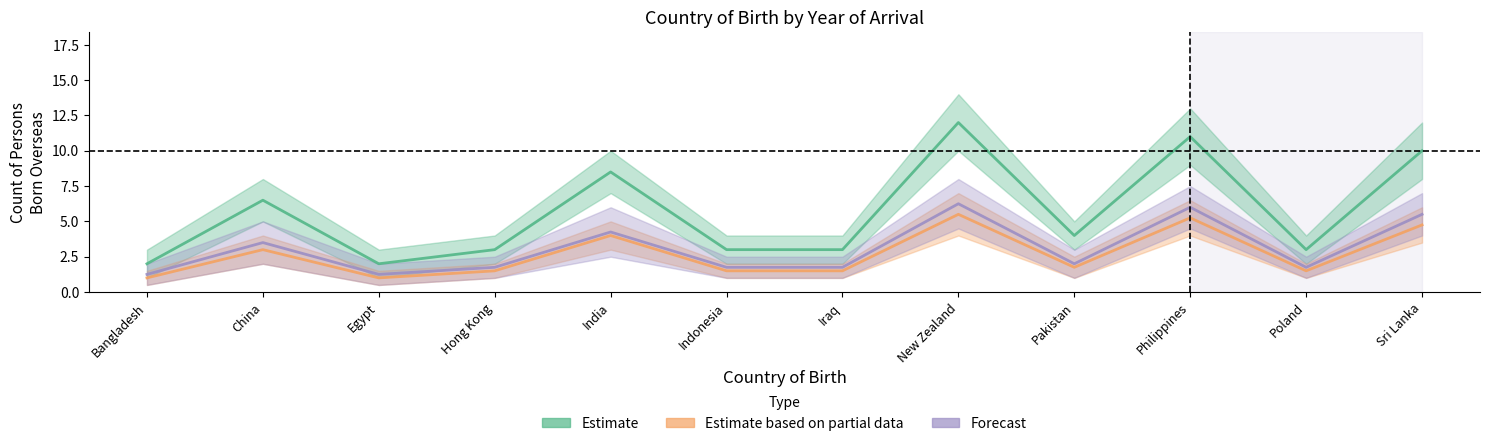

Which series has the largest range (max minus min)?

Estimate